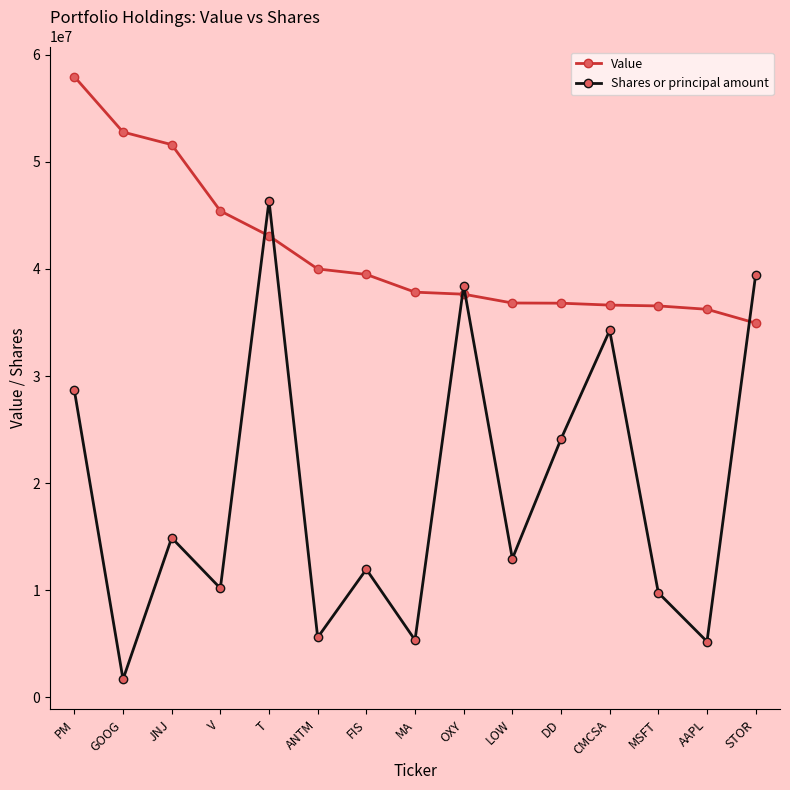

Is it true that Value equals 7317685.6 at STOR?

False